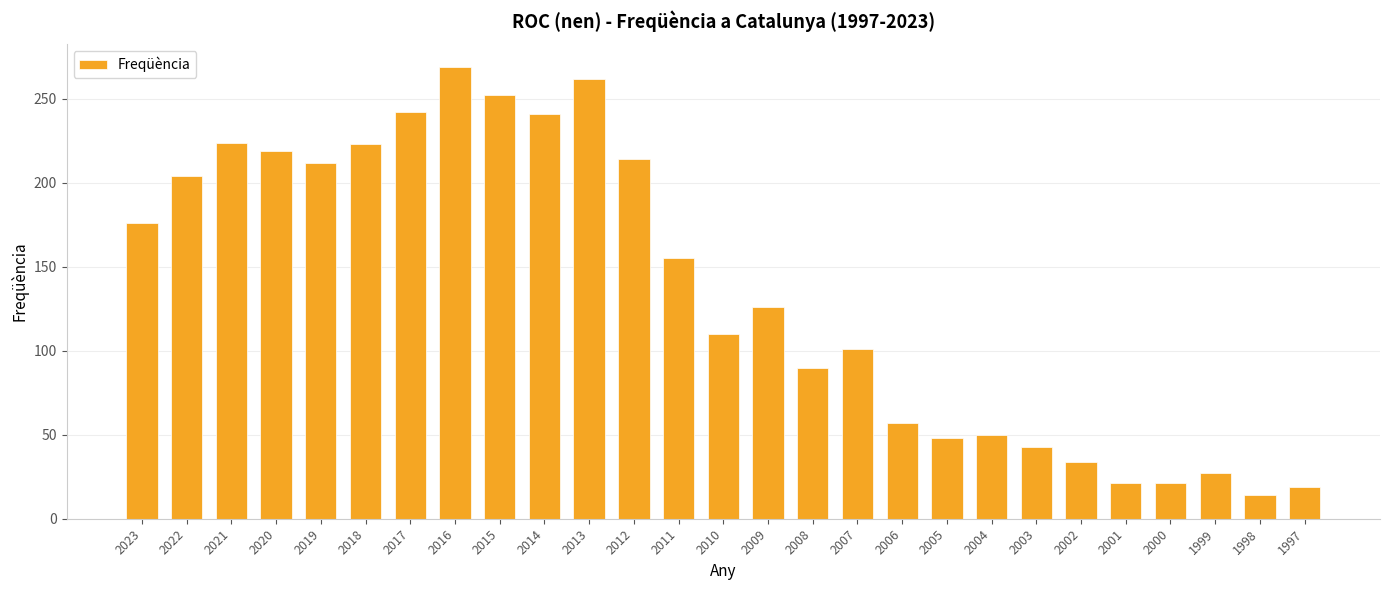

How many data points are less than 126?

13